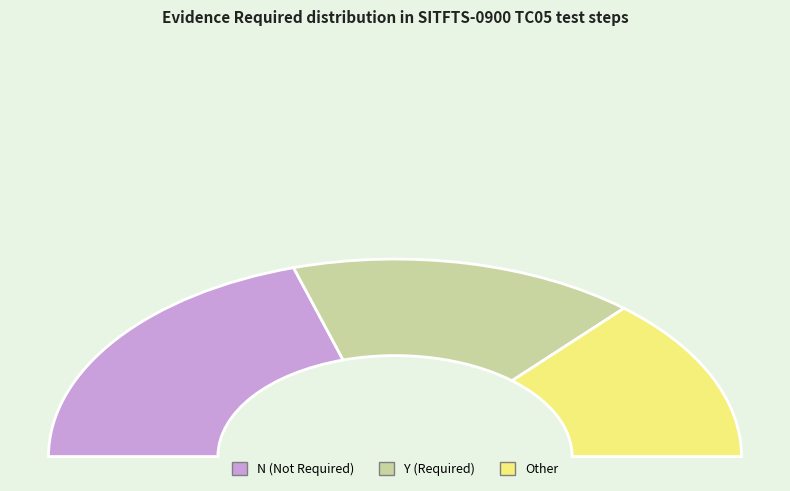

How many segments does this pie chart have?

3